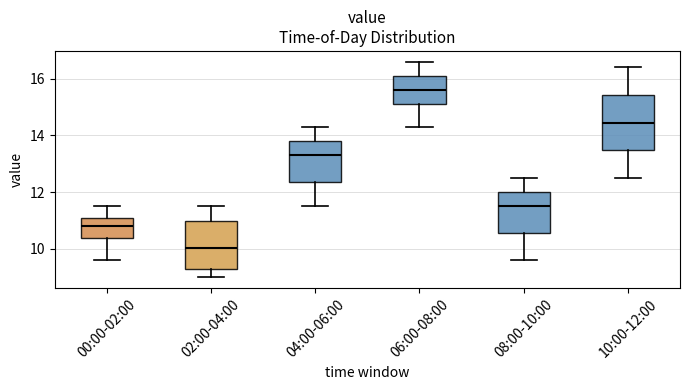

Where does the median line of the box for 10:00-12:00 sit on the y-axis? The values are not printed on the chart, so give them approximately, as read against the axis.

14.4